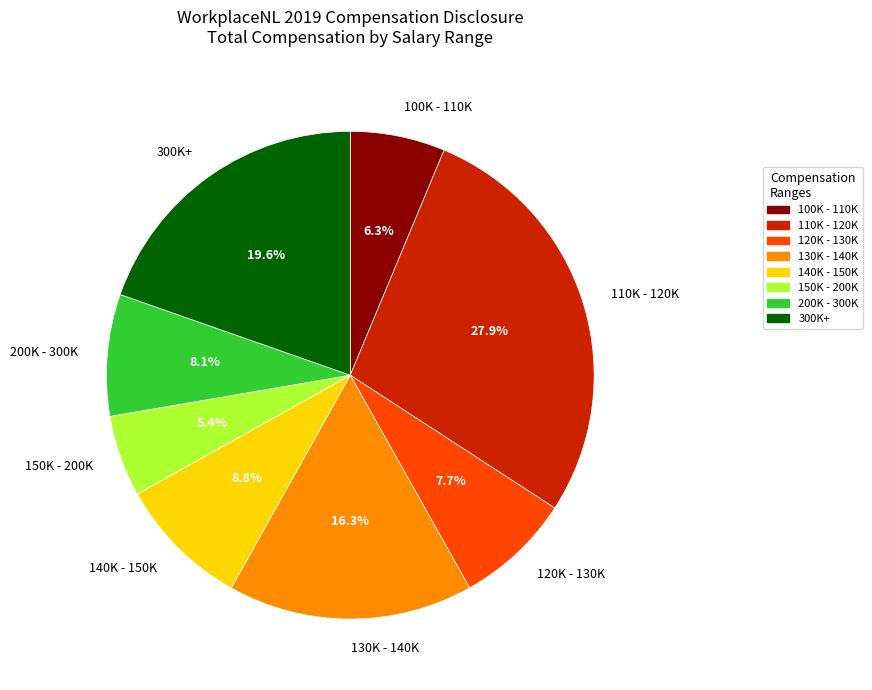

Is there a majority slice in this chart?

No